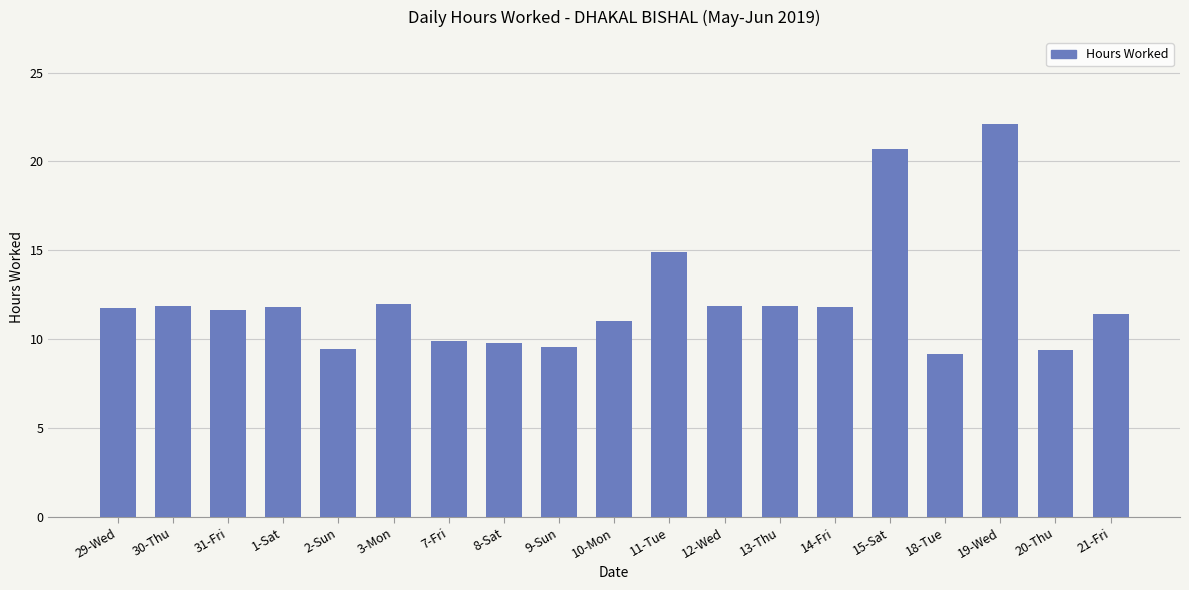

Is it true that the value at 11-Tue is 14.9?

True